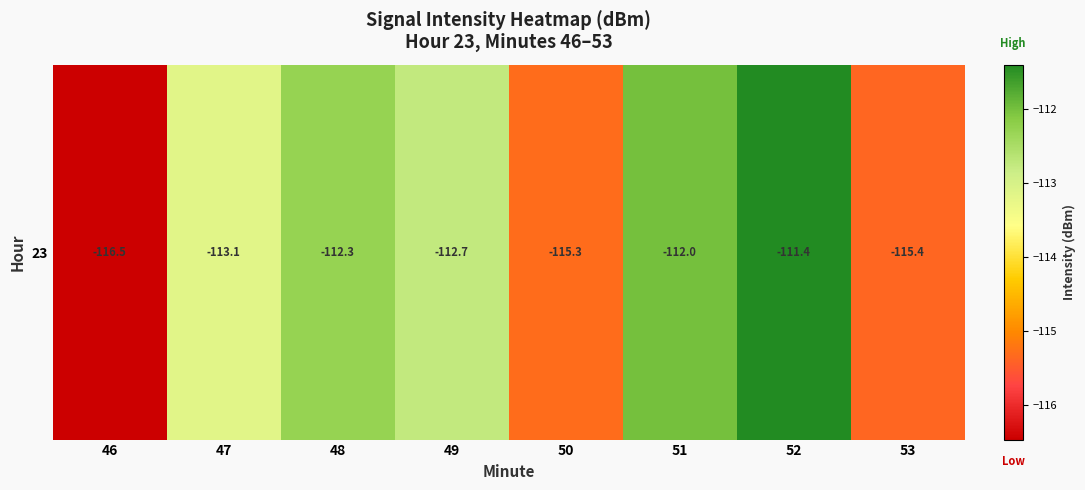

Rank the categories by value from highest to lowest.

52, 51, 48, 49, 47, 50, 53, 46